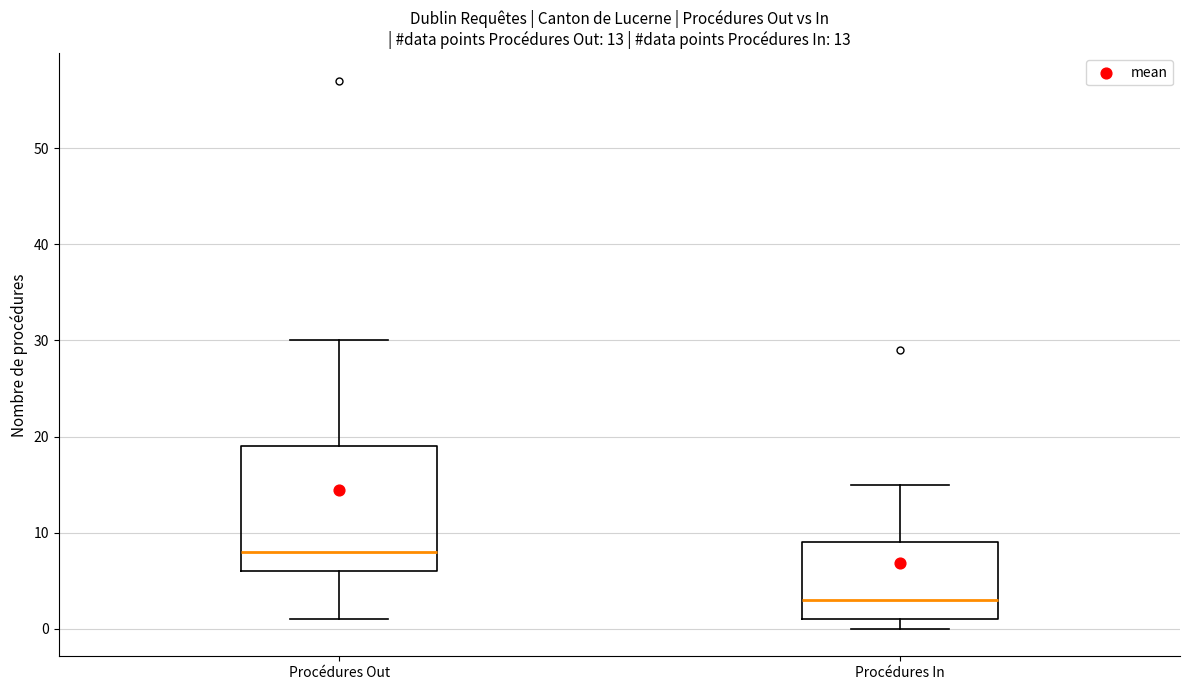

Which box has the lowest median line?

Procédures In